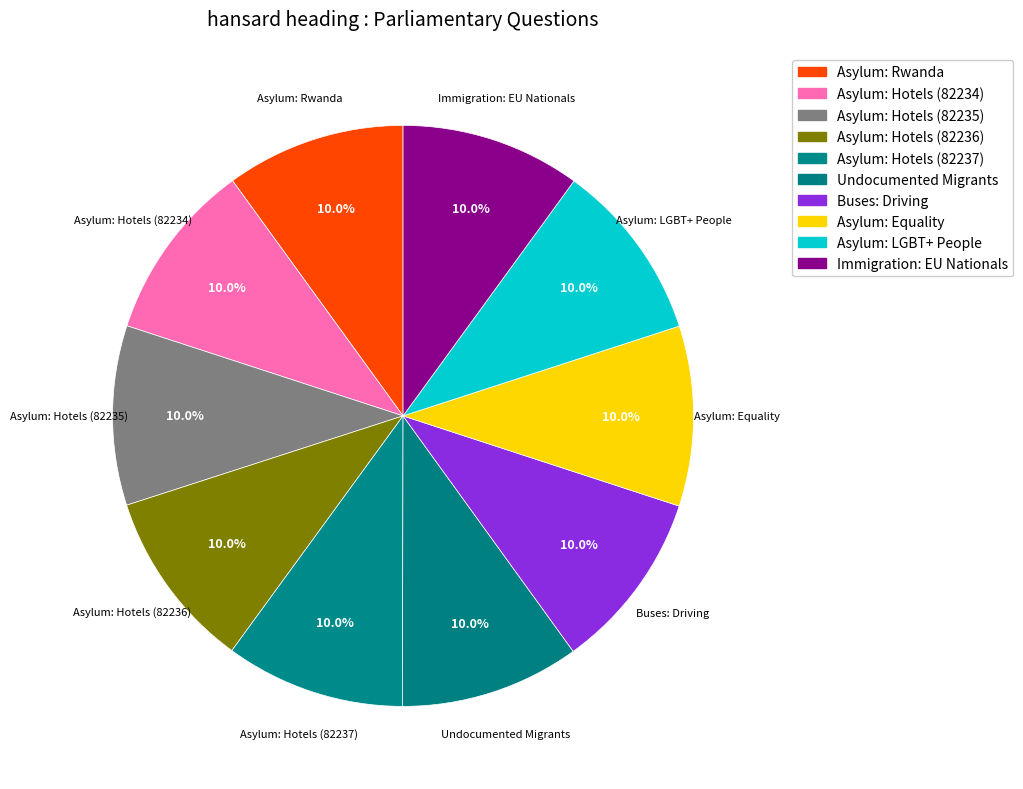

Between Asylum: Equality and Buses: Driving, which is larger?

Asylum: Equality